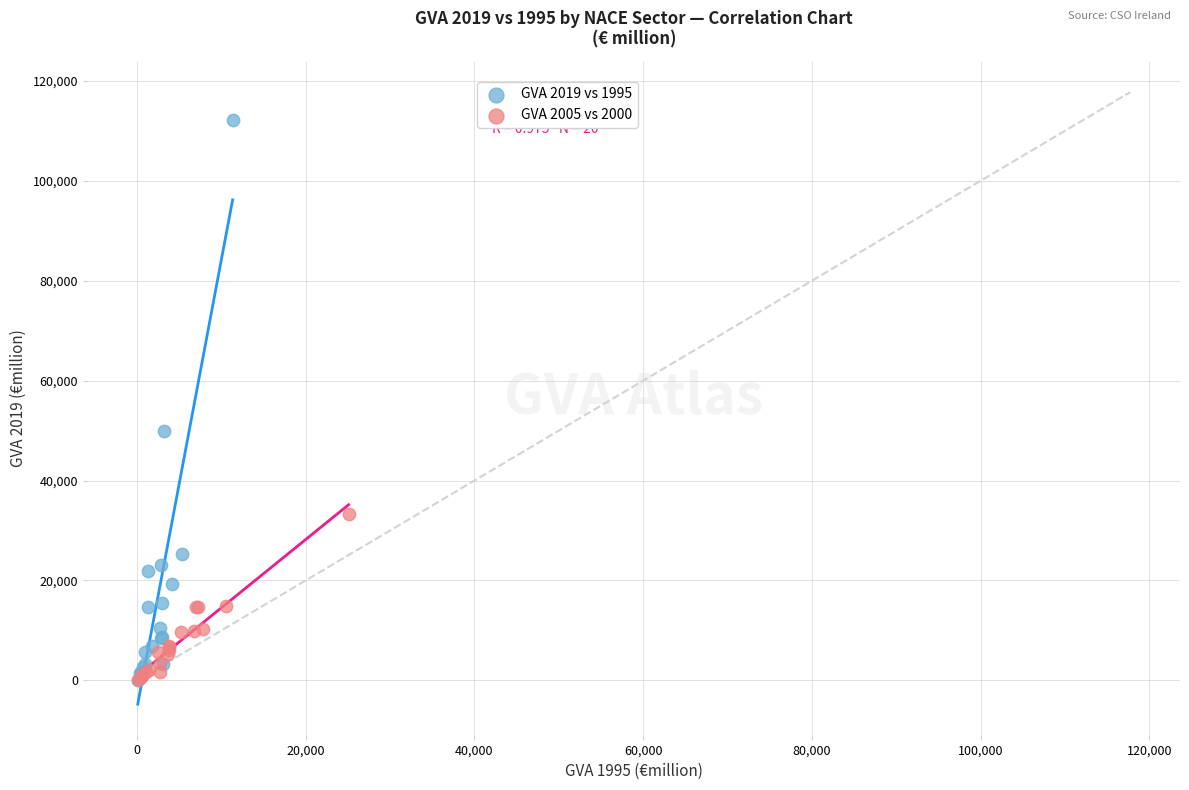

Which series reaches the maximum Y coordinate?

GVA 2019 vs 1995